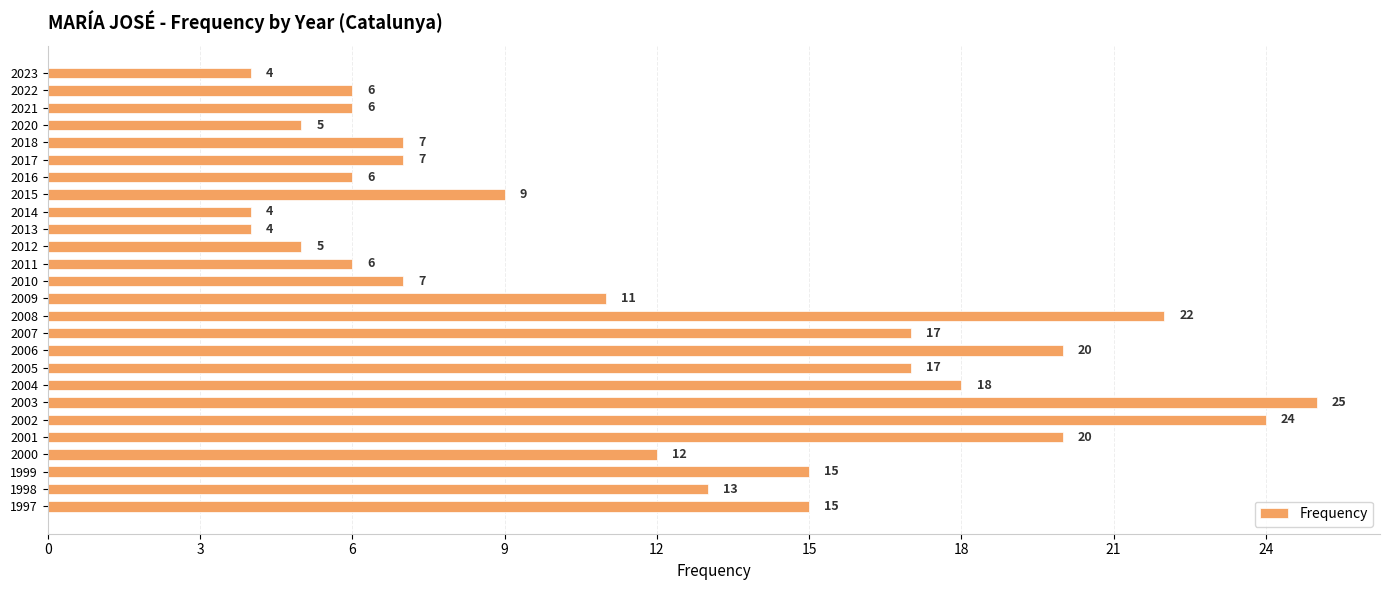

What is the smallest value displayed?

4